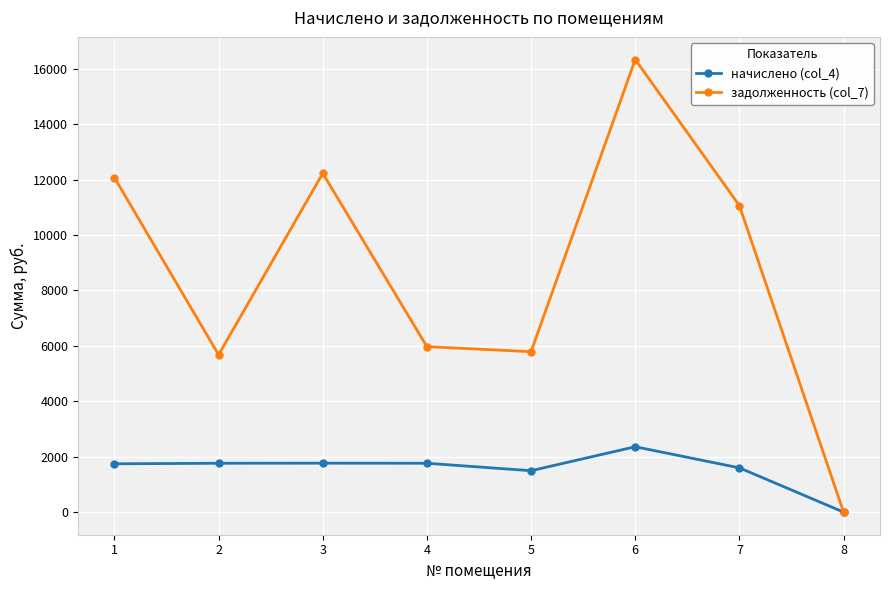

Rank the series at 7 from lowest to highest value.

начислено (col_4), задолженность (col_7)